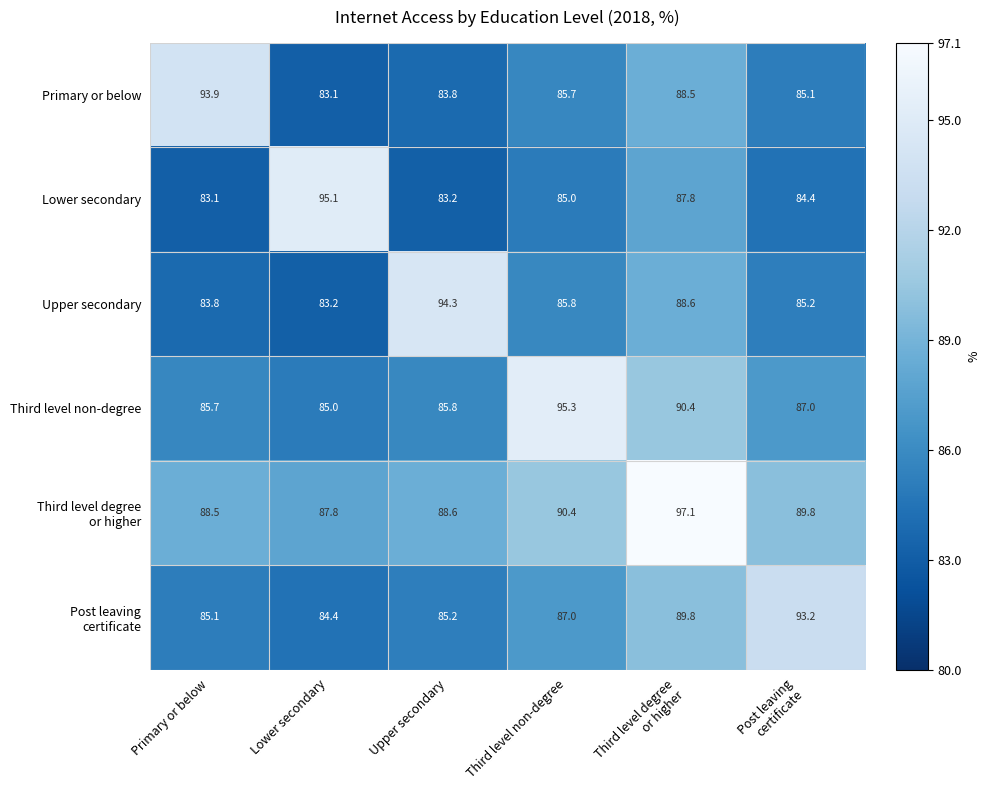

What is the sum of all Upper secondary values?

520.9